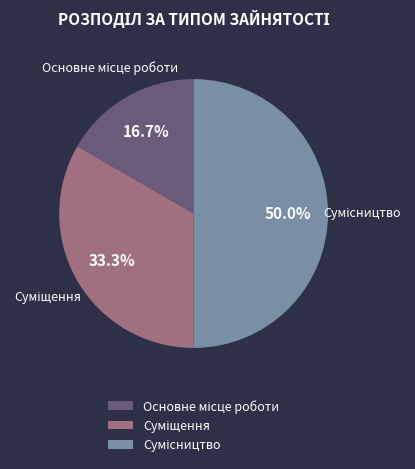

Count the number of slices in the pie.

3